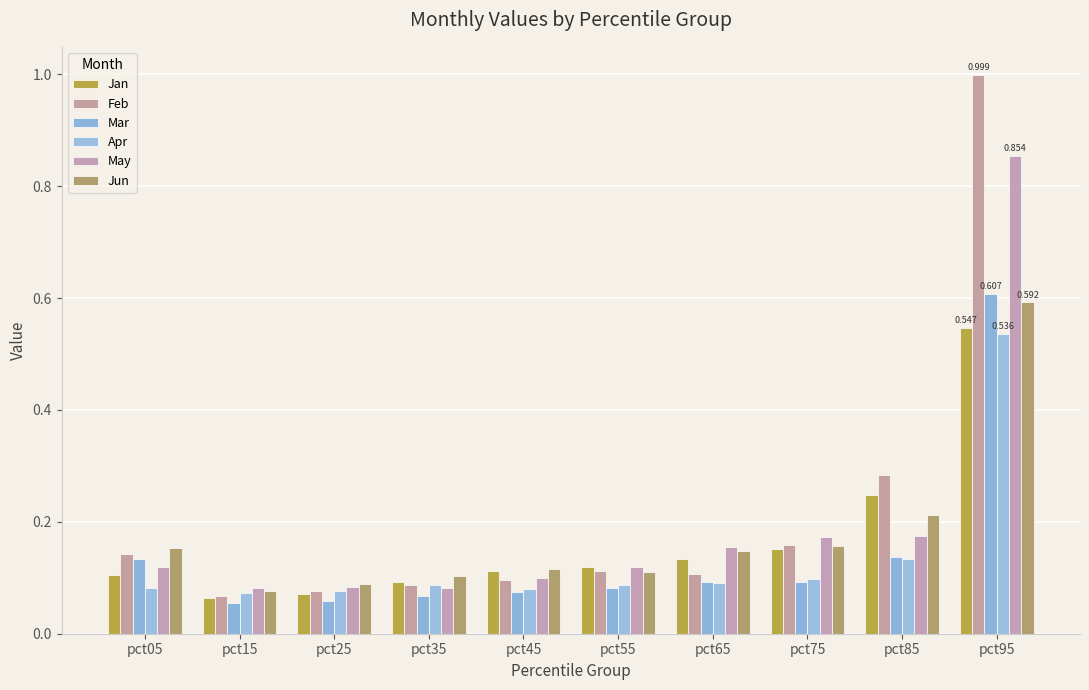

Is the value of Feb at pct35 greater than the value of May at pct95?

No